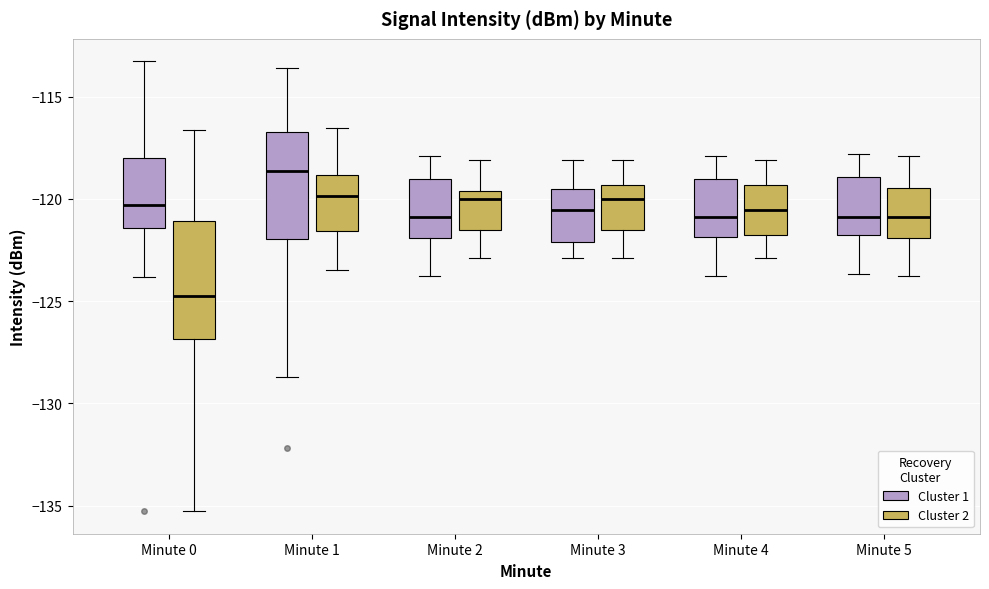

Reading left to right, read every box against the y-axis: the position of its median line, the range the box covers, and the ends of its whiskers. The values are not printed on the chart, so give them approximately, as read against the axis.

Minute 0 (Cluster 1): median -120.5, box -121.5 to -118.0, whiskers -124.0 to -113.5
Minute 0 (Cluster 2): median -125.0, box -127.0 to -121.0, whiskers -135.5 to -116.5
Minute 1 (Cluster 1): median -118.5, box -122.0 to -116.5, whiskers -128.5 to -113.5
Minute 1 (Cluster 2): median -120.0, box -121.5 to -119.0, whiskers -123.5 to -116.5
Minute 2 (Cluster 1): median -121.0, box -122.0 to -119.0, whiskers -124.0 to -118.0
Minute 2 (Cluster 2): median -120.0, box -121.5 to -119.5, whiskers -123.0 to -118.0
Minute 3 (Cluster 1): median -120.5, box -122.0 to -119.5, whiskers -123.0 to -118.0
Minute 3 (Cluster 2): median -120.0, box -121.5 to -119.5, whiskers -123.0 to -118.0
Minute 4 (Cluster 1): median -121.0, box -122.0 to -119.0, whiskers -124.0 to -118.0
Minute 4 (Cluster 2): median -120.5, box -122.0 to -119.5, whiskers -123.0 to -118.0
Minute 5 (Cluster 1): median -121.0, box -122.0 to -119.0, whiskers -123.5 to -118.0
Minute 5 (Cluster 2): median -121.0, box -122.0 to -119.5, whiskers -124.0 to -118.0